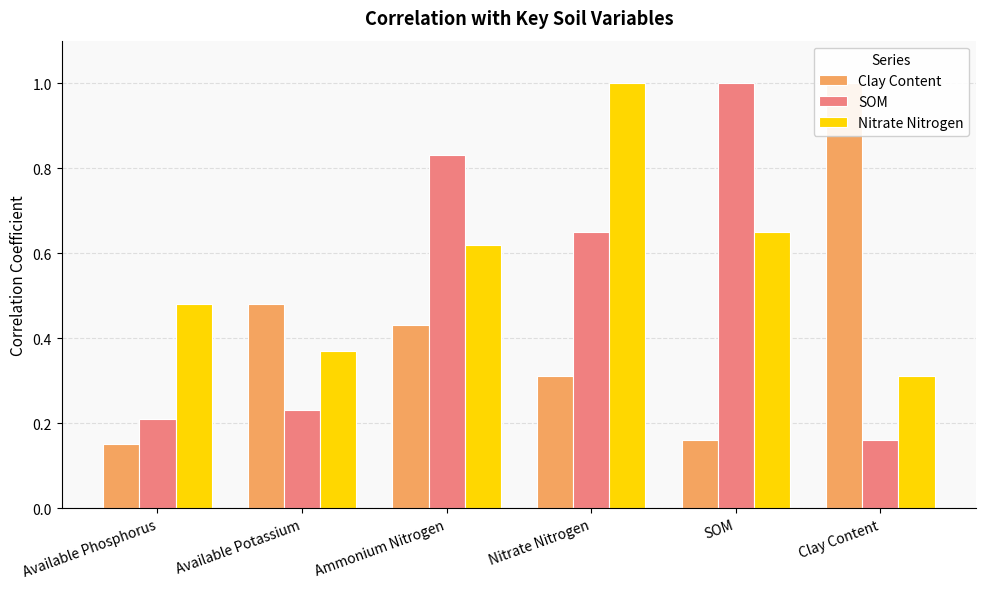

What is the difference between the highest and lowest values at Available Phosphorus?

0.3